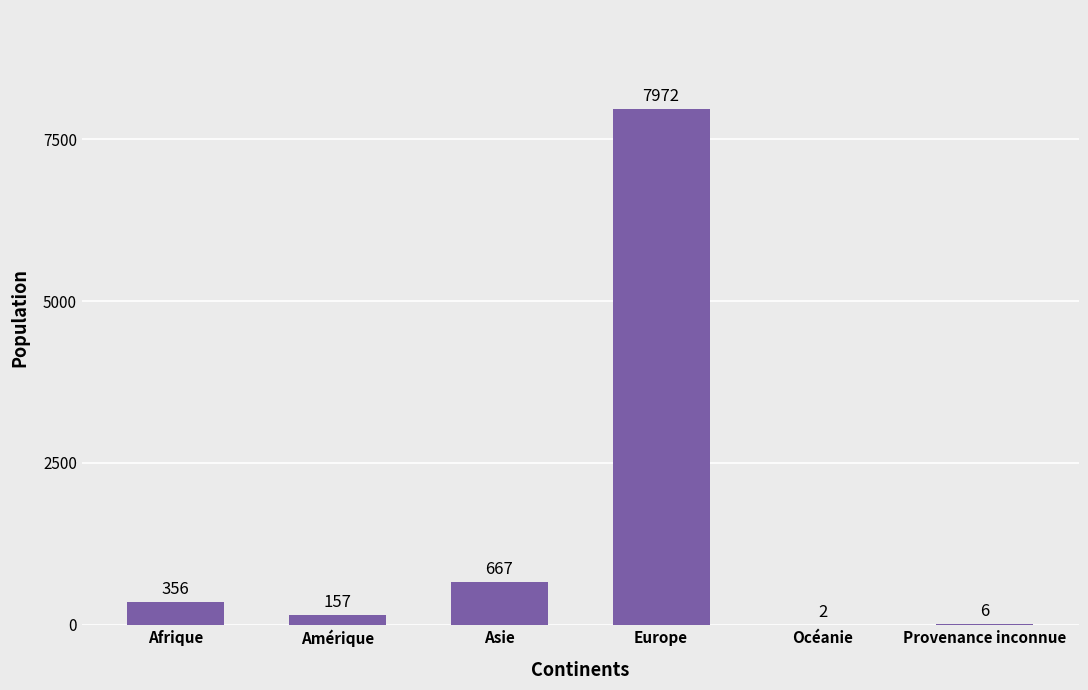

What is the maximum value shown in the chart?

7972